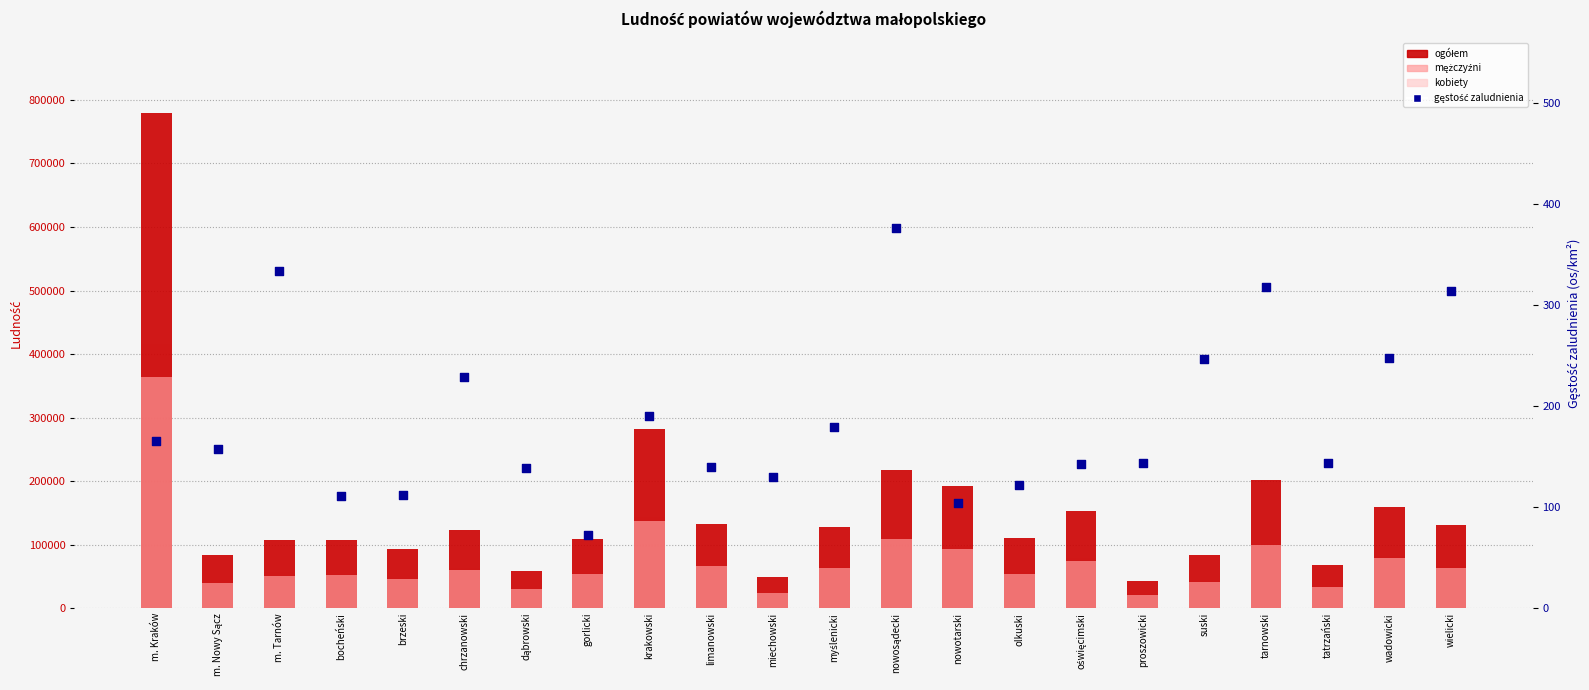

Which series has the widest spread of Y values?

ogółem